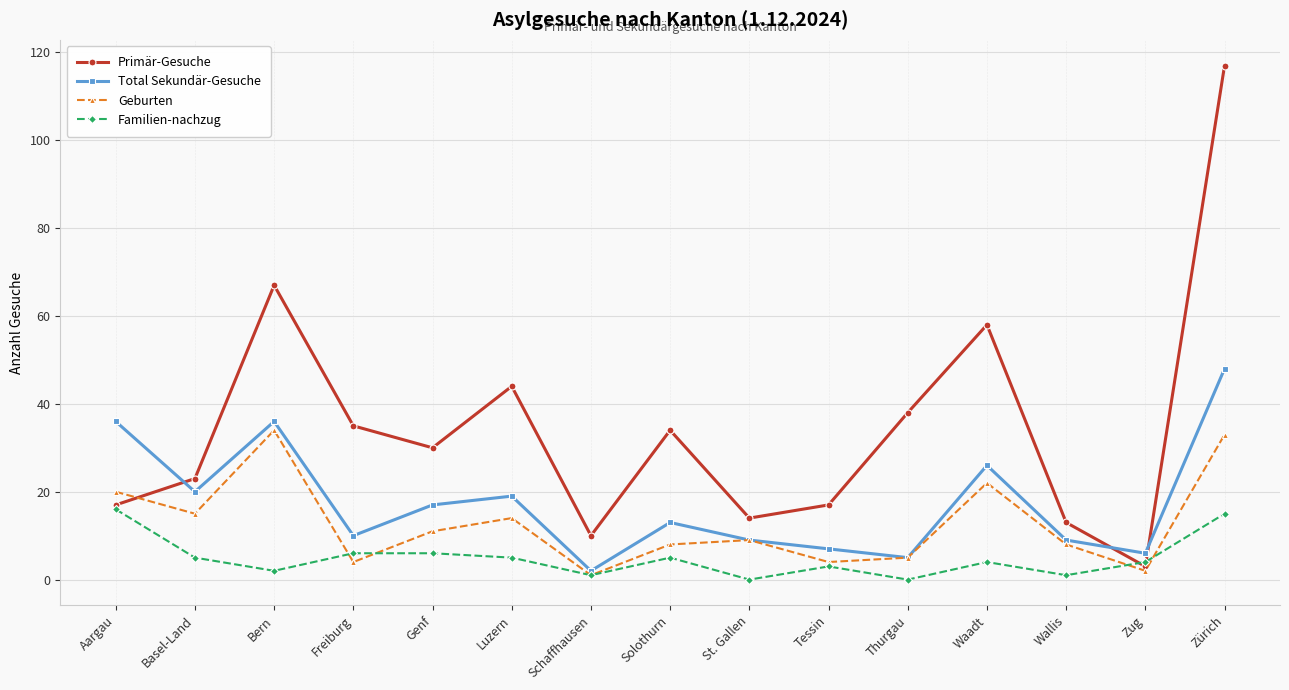

Is the value of Total Sekundär-Gesuche at Genf greater than the value of Primär-Gesuche at Zürich?

No